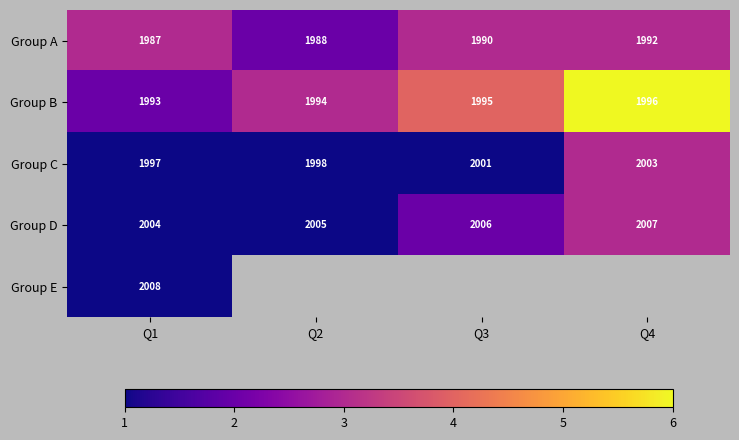

At which category does the chart reach its peak across all series?

Q4